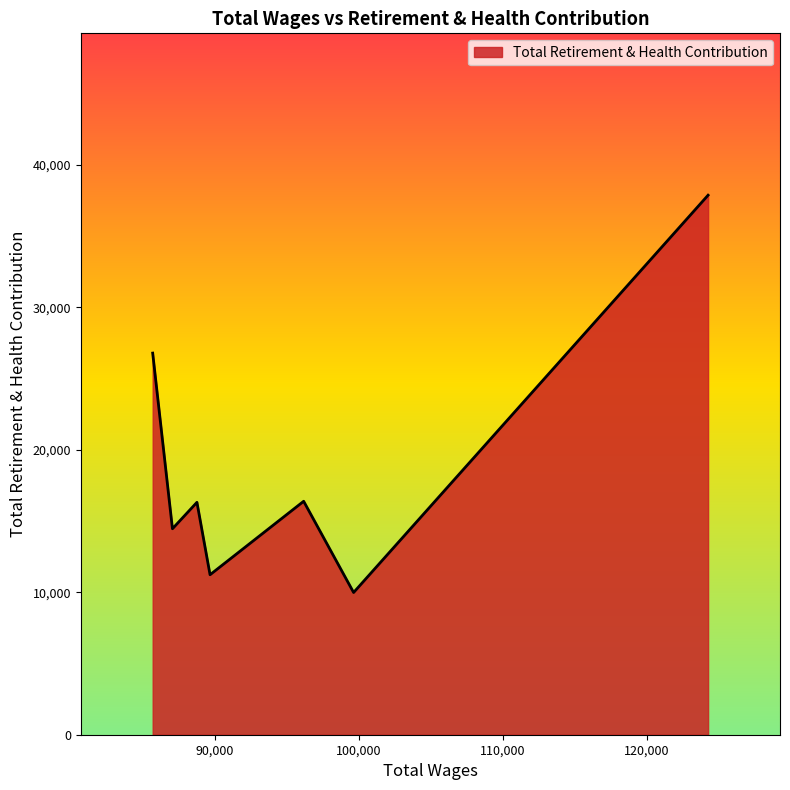

What is the sum of all values?

132985